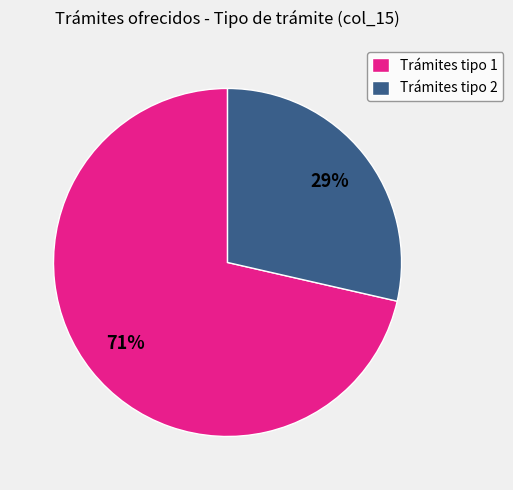

Which has a higher value, Trámites tipo 1 or Trámites tipo 2?

Trámites tipo 1